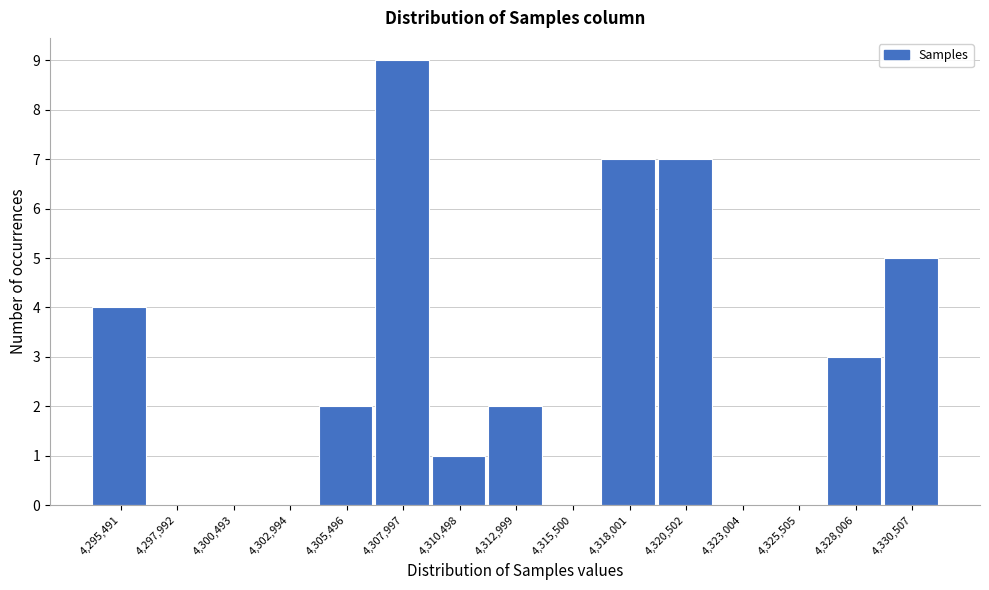

What is the height of the bar covering 4317000 to 4319500 on the x-axis? Neither the bar edges nor the heights are printed on the chart, so give them approximately, as read against the axes.

7